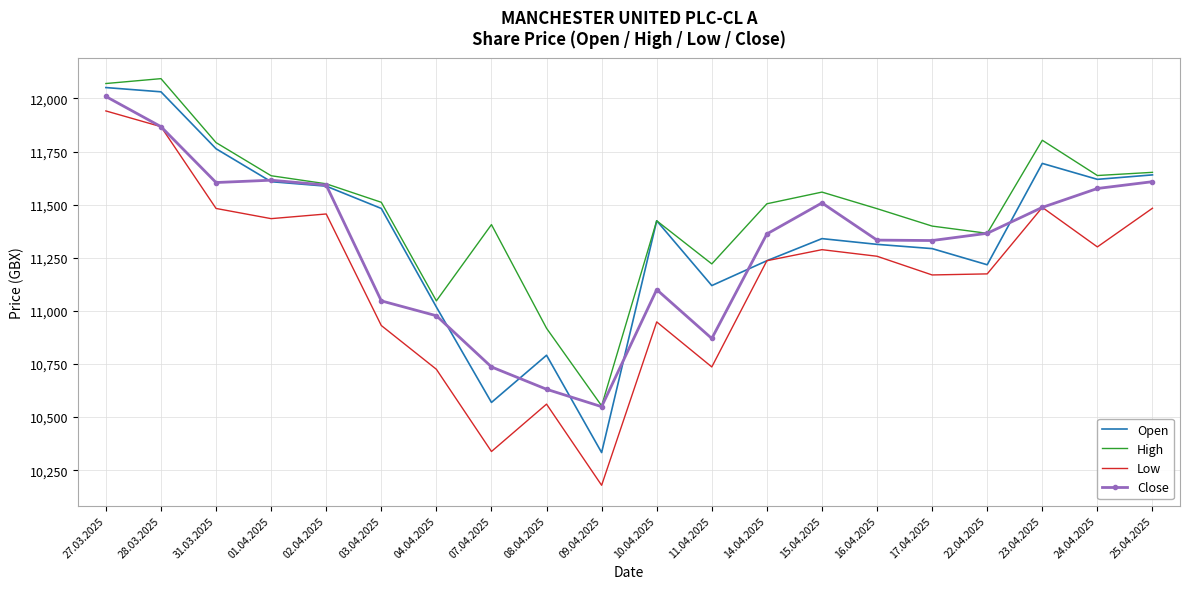

True or false: High and Low cross at least once.

False